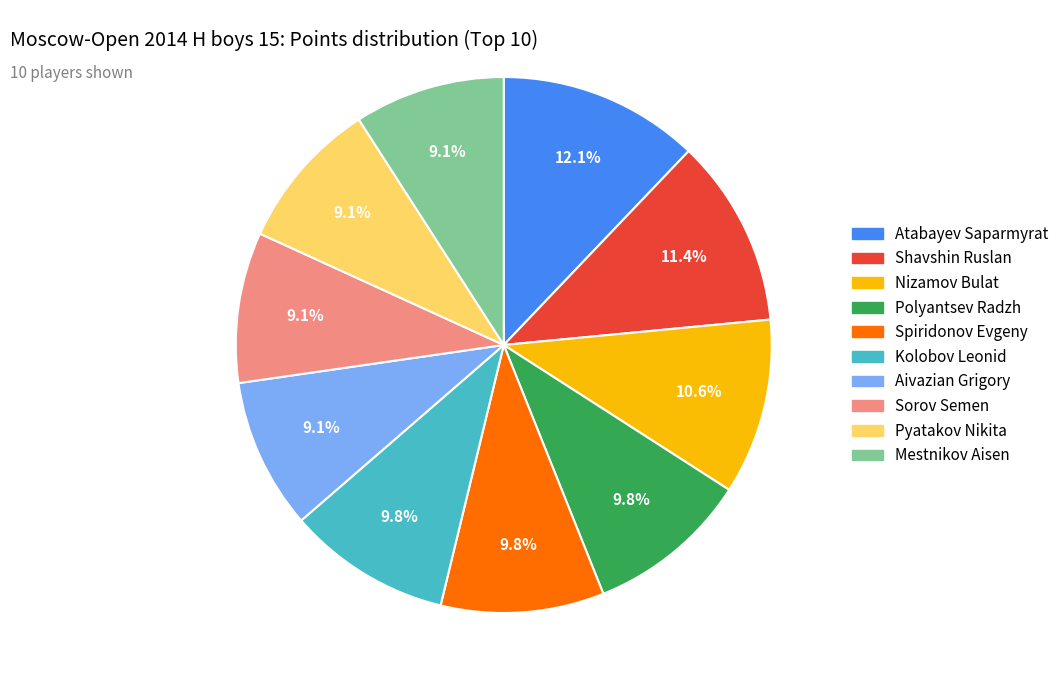

Which has a higher value, Pyatakov Nikita or Atabayev Saparmyrat?

Atabayev Saparmyrat